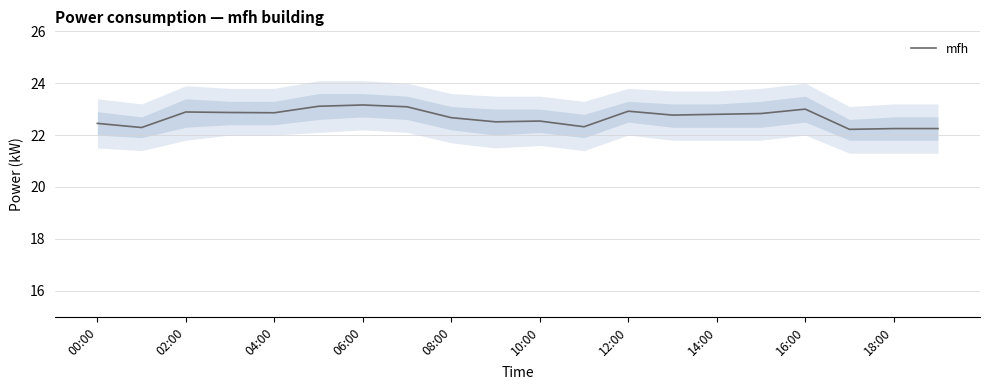

The mfh series shows 12.8 at 12:00. True or false?

False